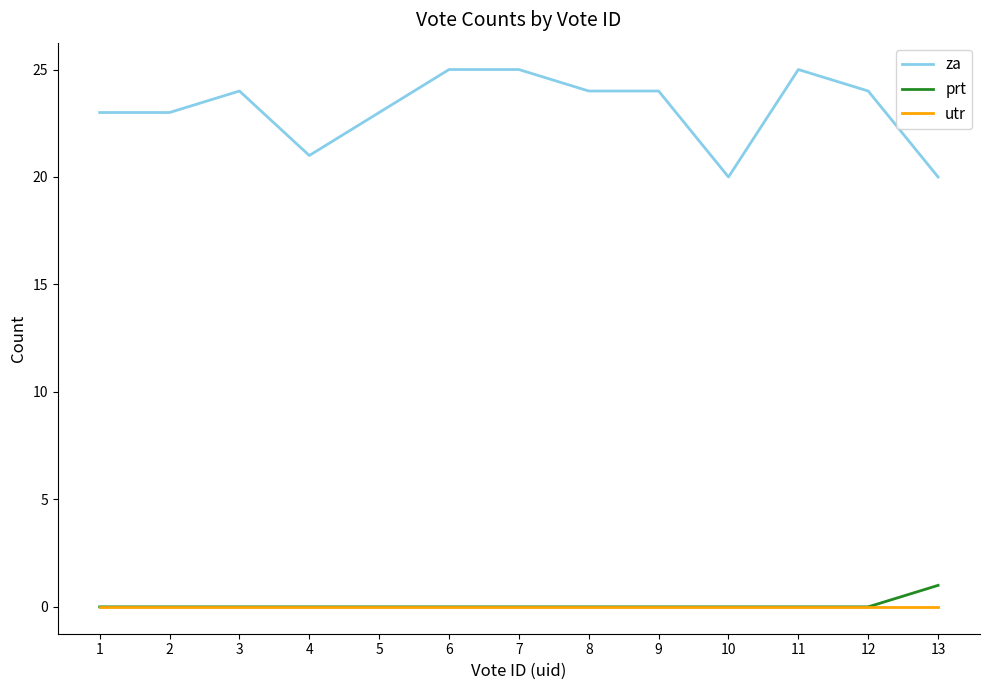

Which series has the largest total across all categories?

za